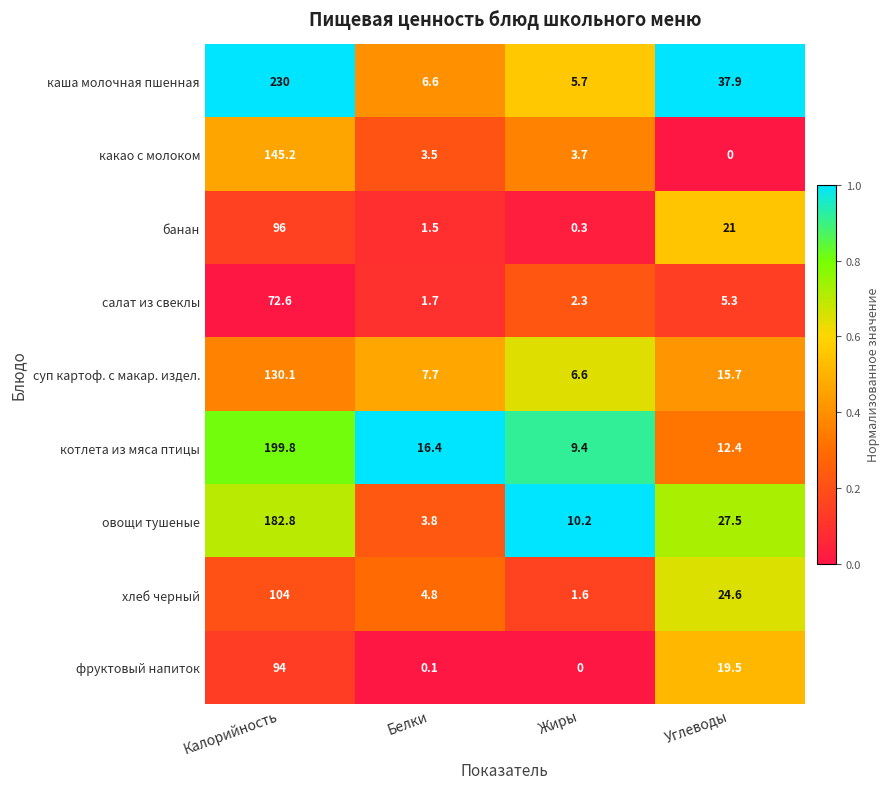

True or false: салат из свеклы has a value of 2.3 at Жиры.

True